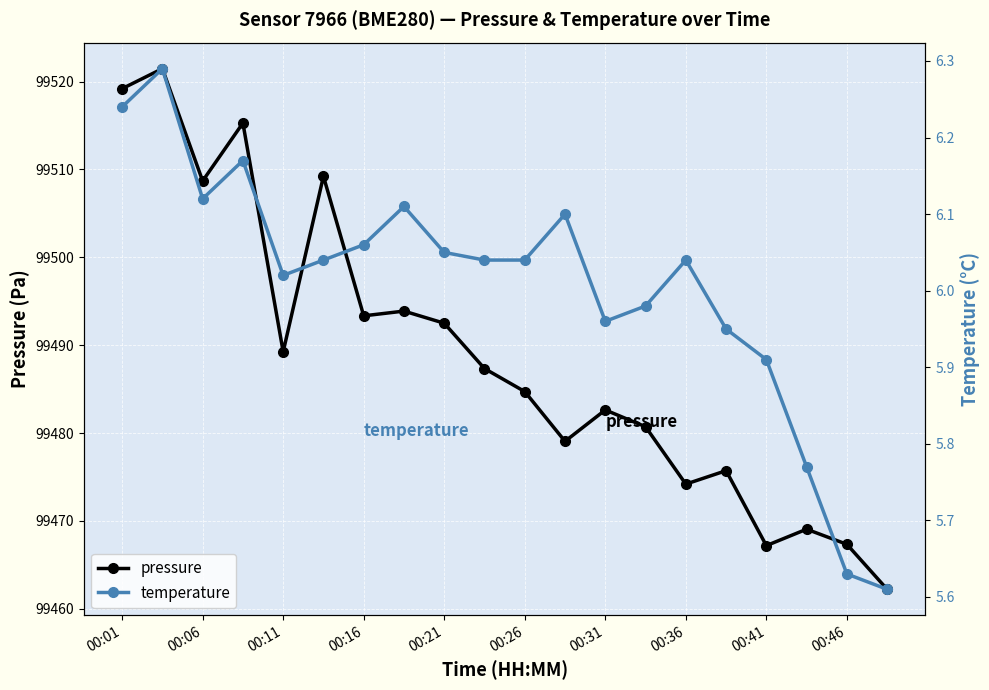

Reading left to right, transcribe all the data shown in this chart.

pressure: 99519.2	99521.5	99508.7	99515.3	99489.2	99509.2	99493.3	99493.9	99492.5	99487.3	99484.7	99479.1	99482.6	99480.7	99474.2	99475.7	99467.2	99469.1	99467.3	99462.2
temperature: 6.2	6.3	6.1	6.2	6.0	6.0	6.1	6.1	6.0	6.0	6.0	6.1	6.0	6.0	6.0	6.0	5.9	5.8	5.6	5.6